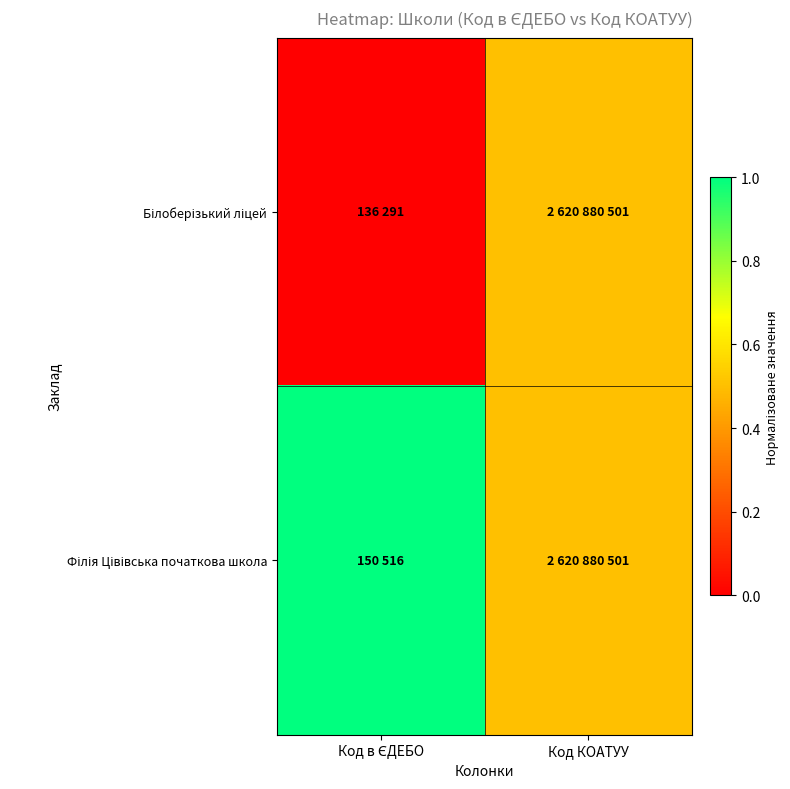

Rank the series at Код в ЄДЕБО from highest to lowest value.

Філія Цівівська початкова школа, Білоберізький ліцей